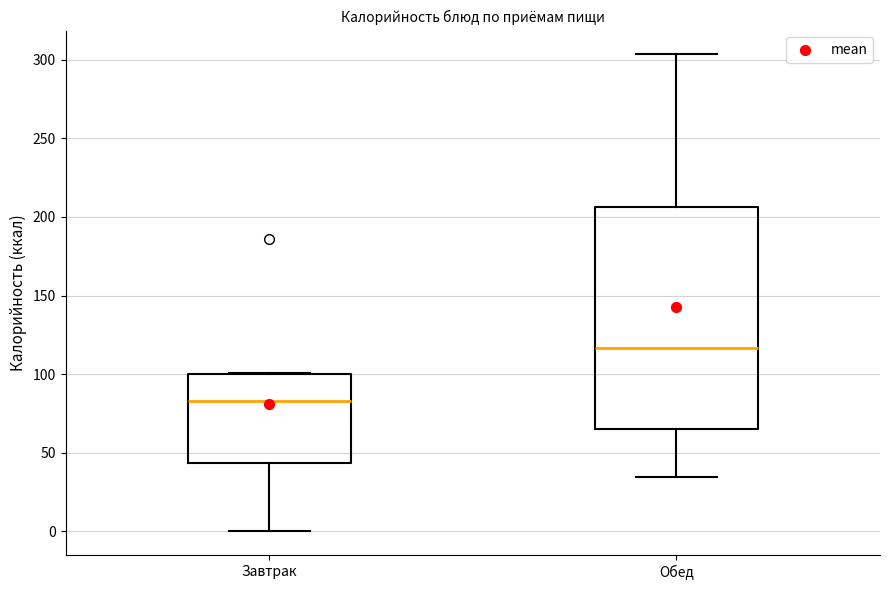

Reading left to right, transcribe this box plot: for each box, give where its median line is, the range the box spans, and where its two whiskers end, as read against the y-axis. The values are not printed on the chart, so give them approximately, as read against the axis.

Завтрак: median 85, box 45 to 100, whiskers 0 to 100
Обед: median 115, box 65 to 205, whiskers 35 to 305